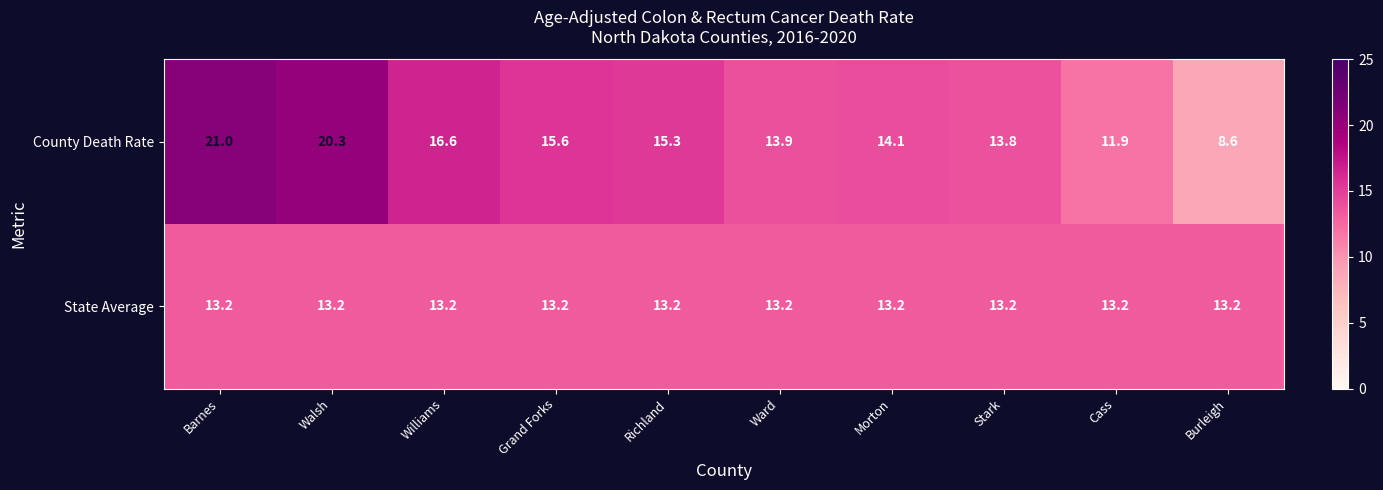

Count the number of data series in this chart.

2